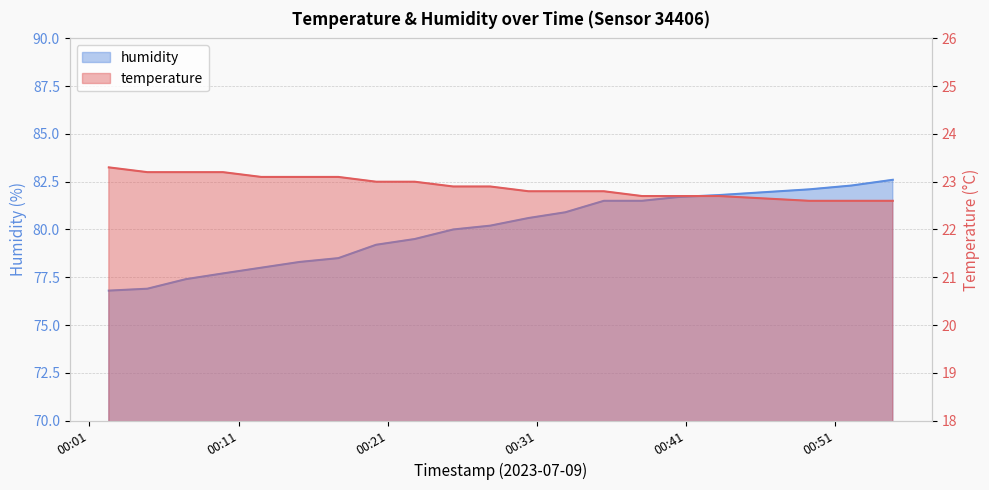

List the series in order of their peak value, highest first.

humidity, temperature